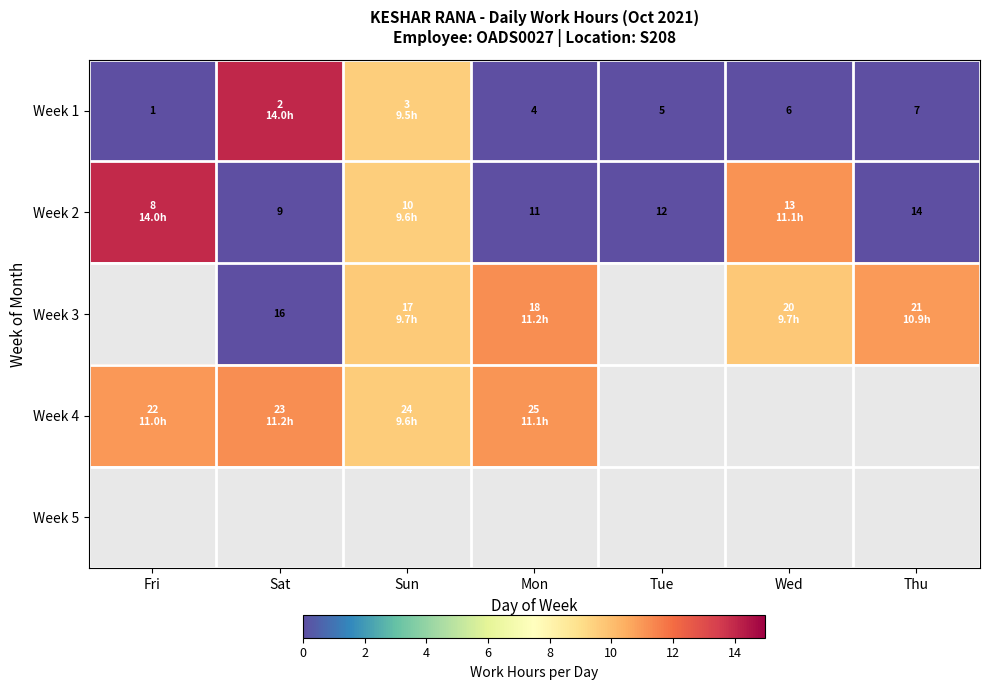

At which label does Week 3 first exceed 11?

Mon